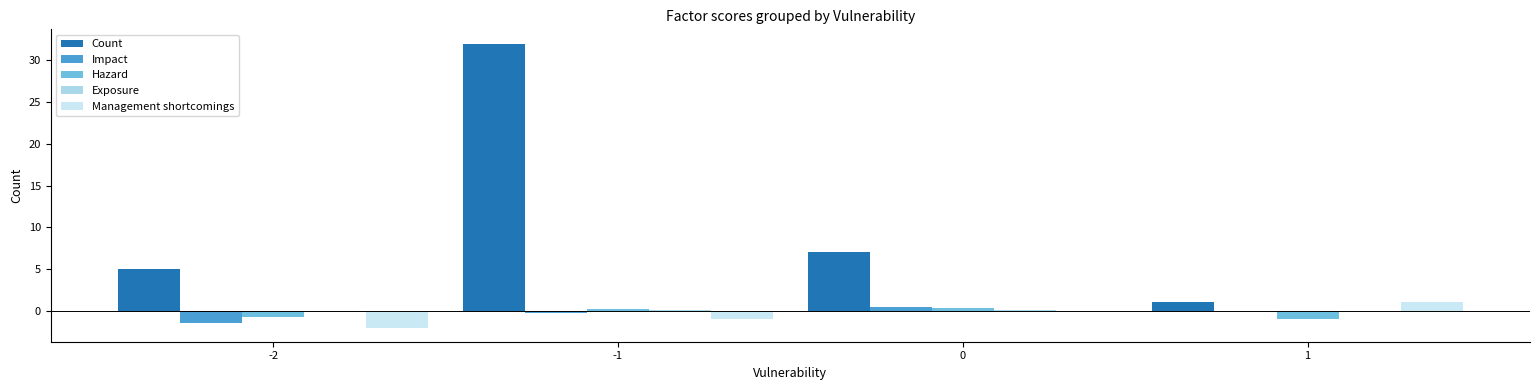

Are the bars grouped side by side (vs. stacked)?

Yes